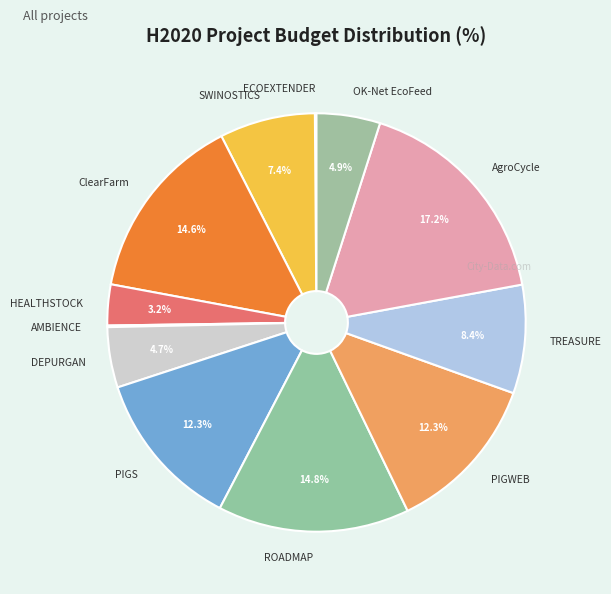

What percentage do ClearFarm and PIGS together represent?

26.9%